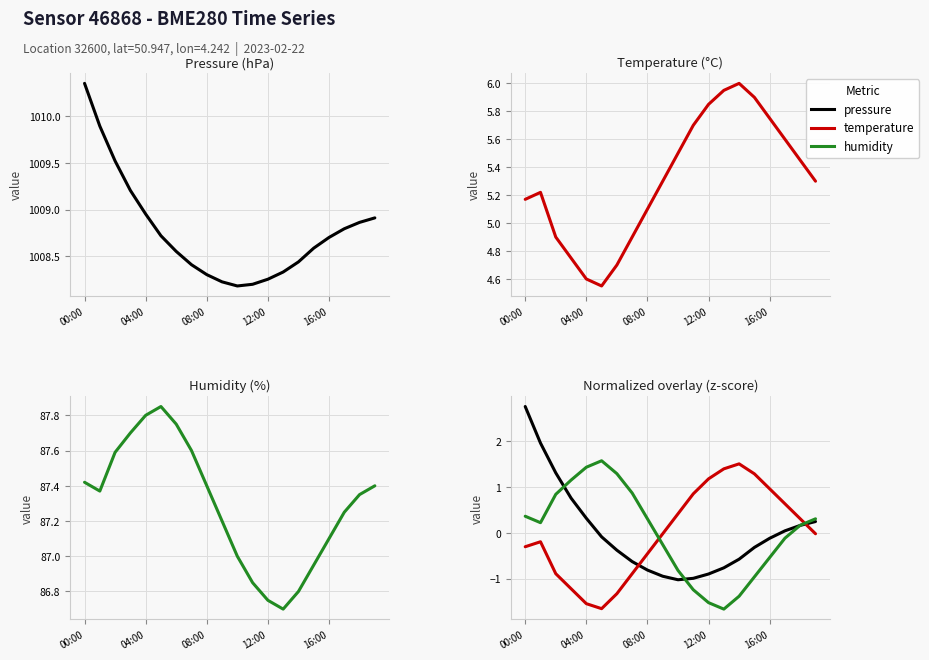

True or false: temperature has a value of 1.4 at 16:00.

False